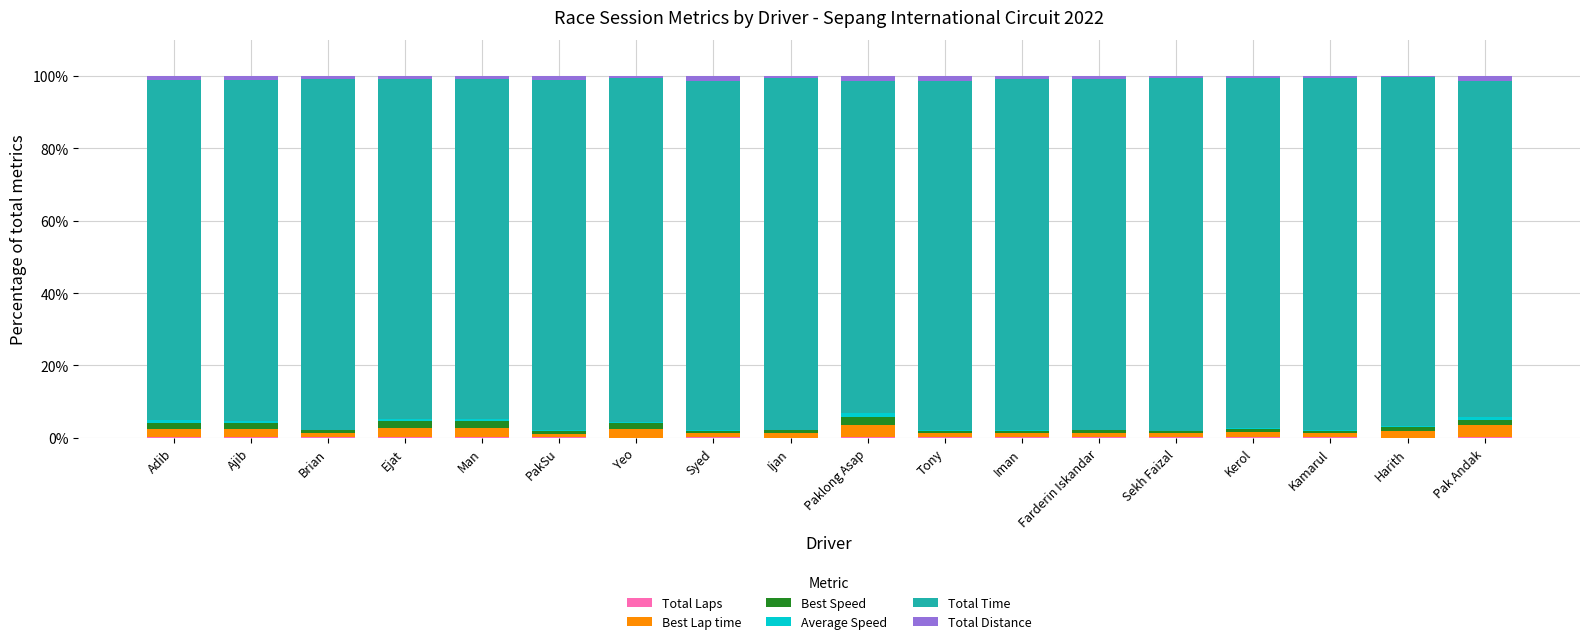

Which series has the largest range (max minus min)?

Total Time